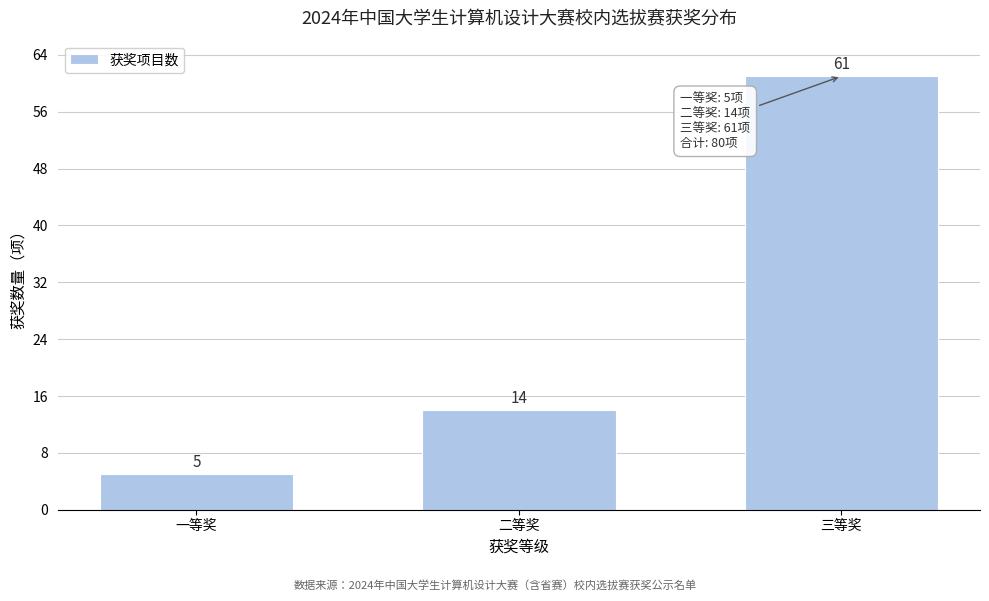

Reading left to right, extract all data points from this chart.

5	14	61